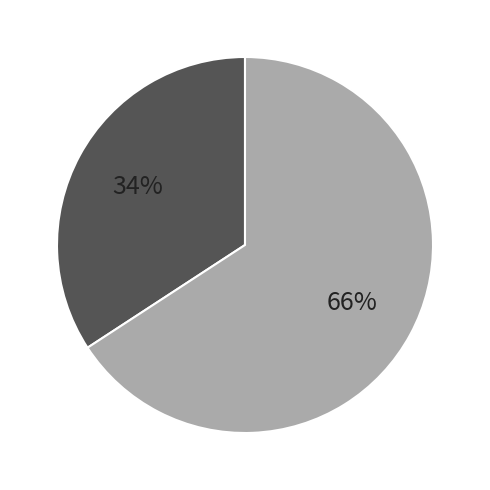

To the nearest percent, what is the difference between the largest and smallest slice percentages?

32%